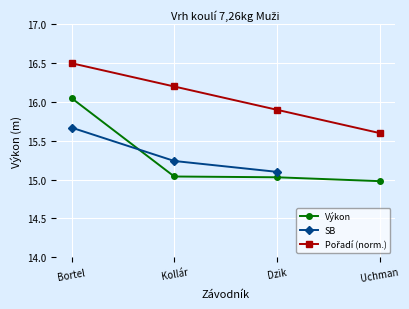

What is the smallest value displayed?

15.0